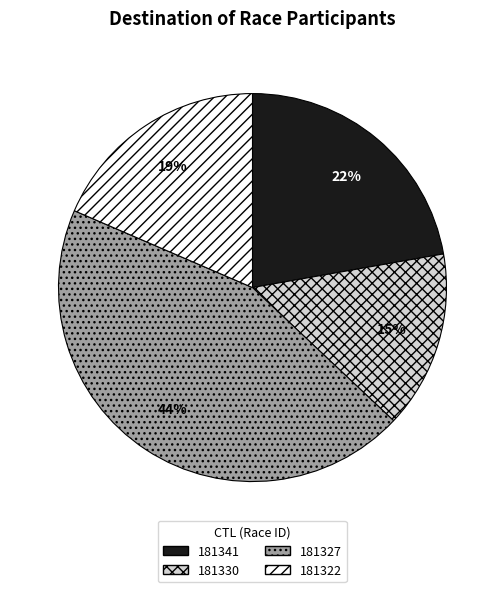

How many slices are in this pie chart?

4